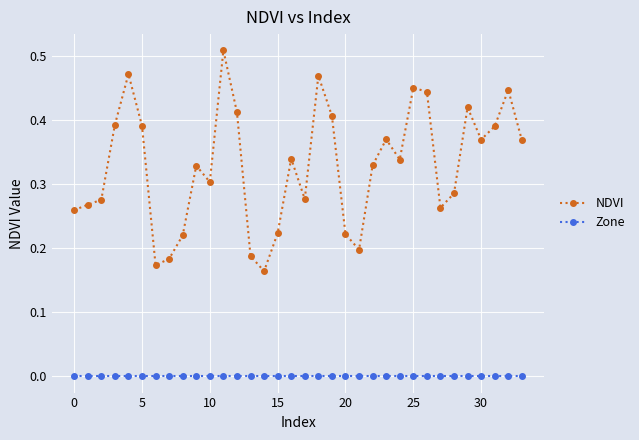

Is this an area chart (filled region under the line)?

No